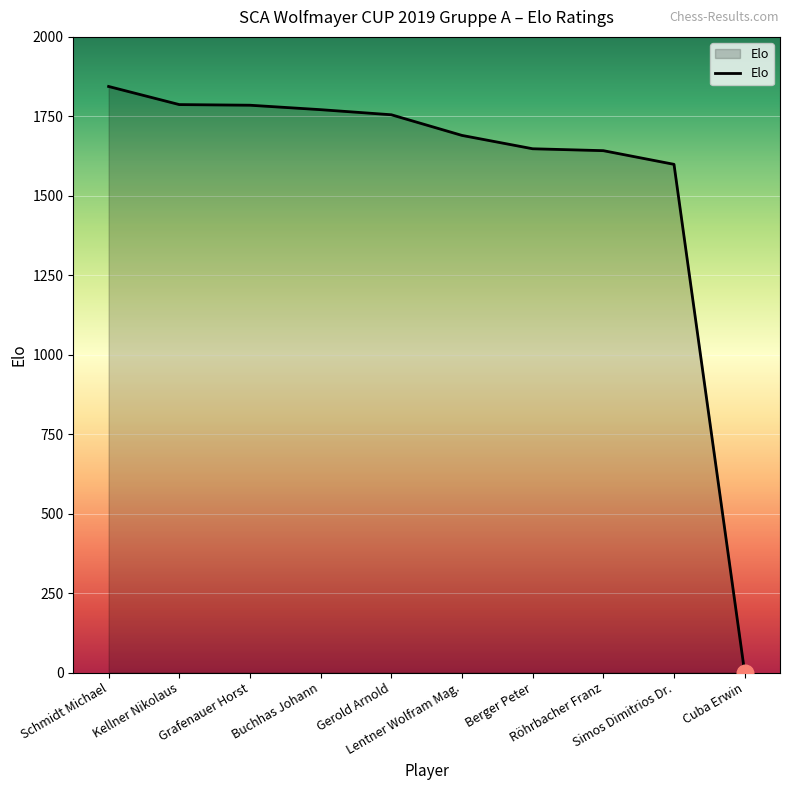

What is the maximum value shown in the chart?

1844